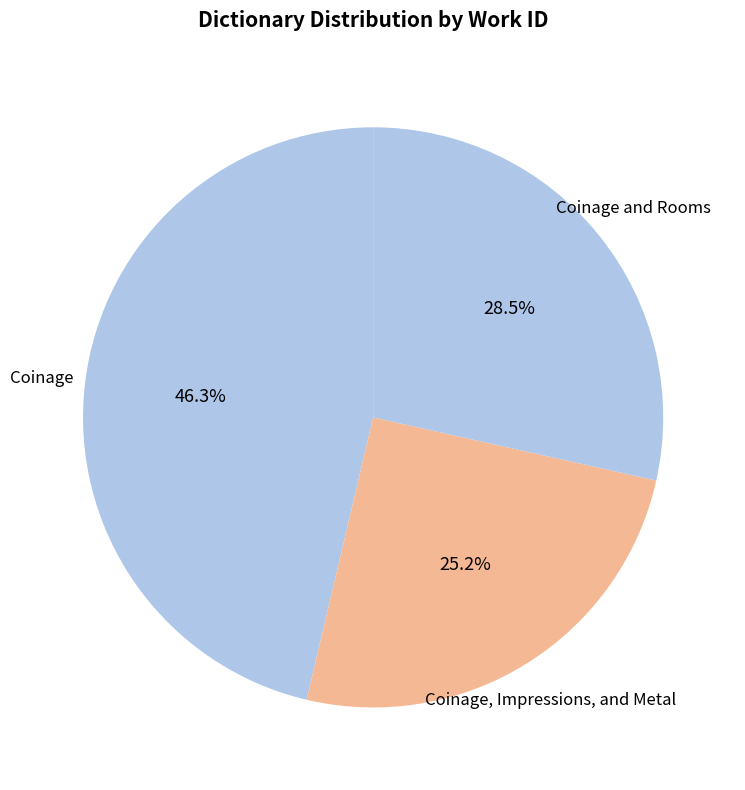

What is the ratio of the value at Coinage and Rooms to the value at Coinage?

0.6